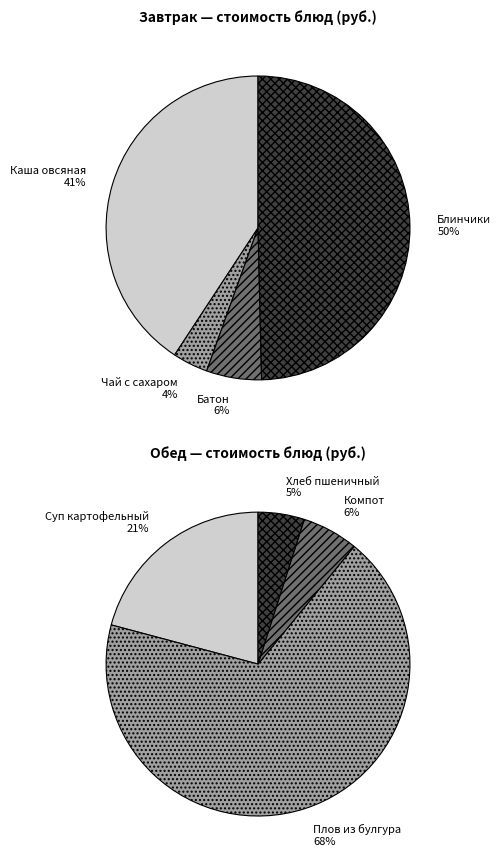

What is the change in value from Чай с сахаром to Хлеб пшеничный витаминный/ ржаной?

+2.6